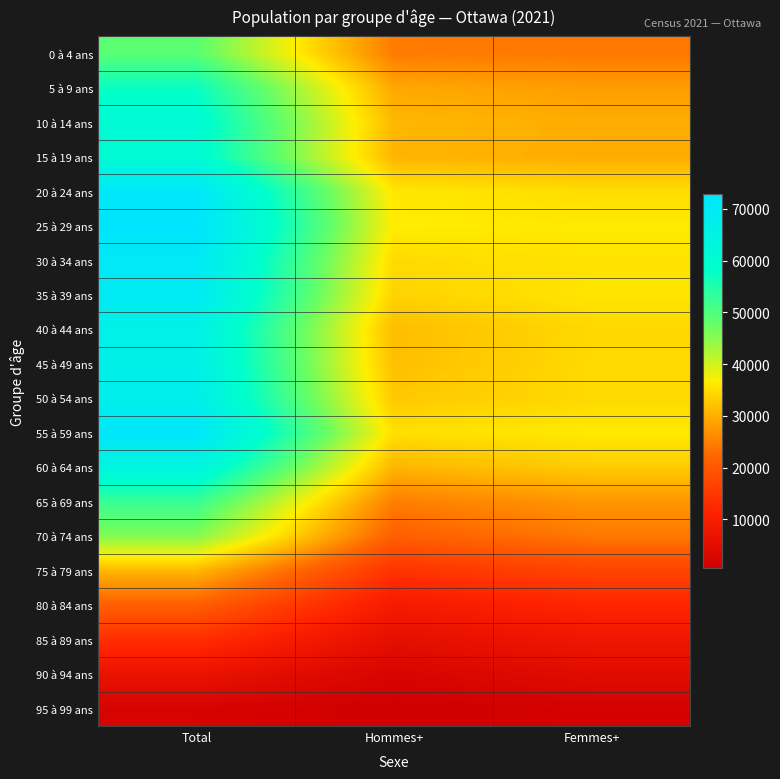

What is the spread (max minus min) of values at Hommes+?

36000